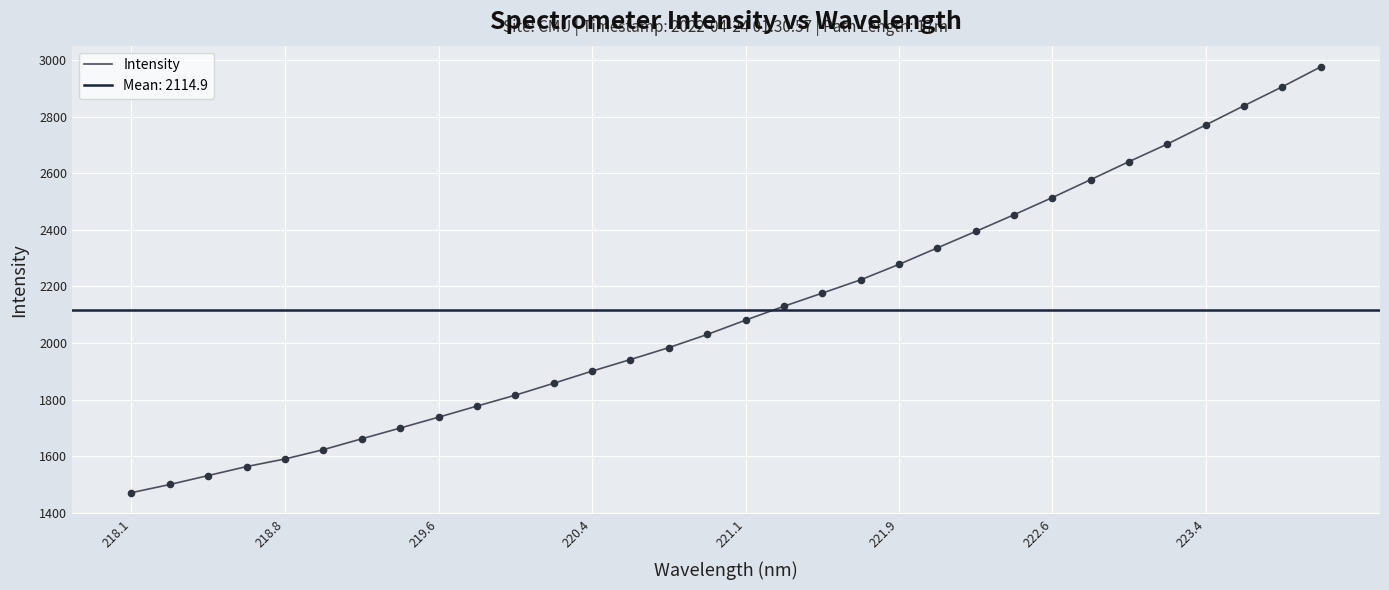

The Intensity series shows 908.4 at 222.6. True or false?

False